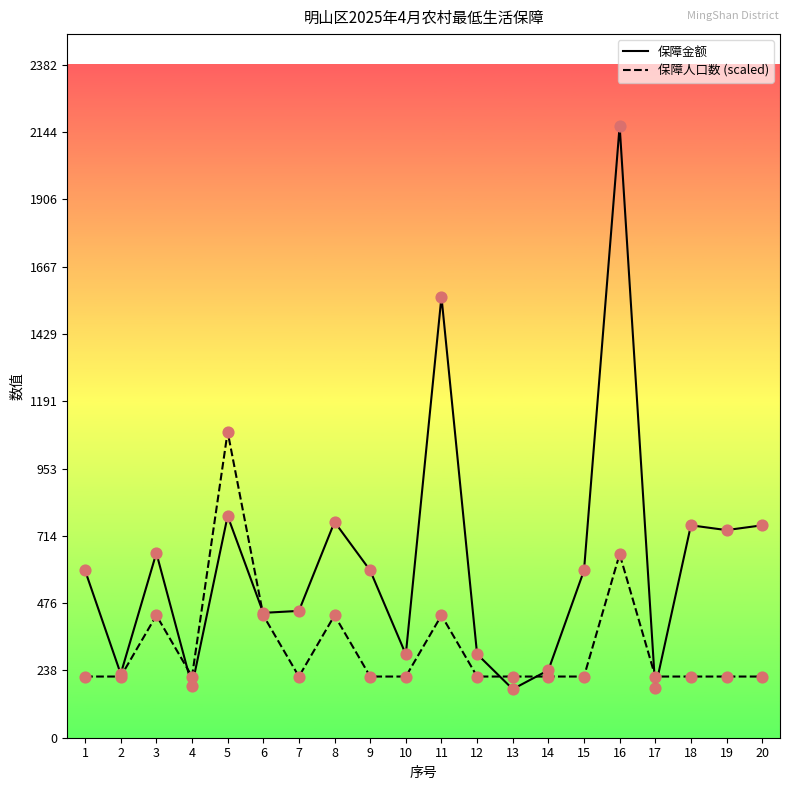

At which category is the sum across all series the highest?

16